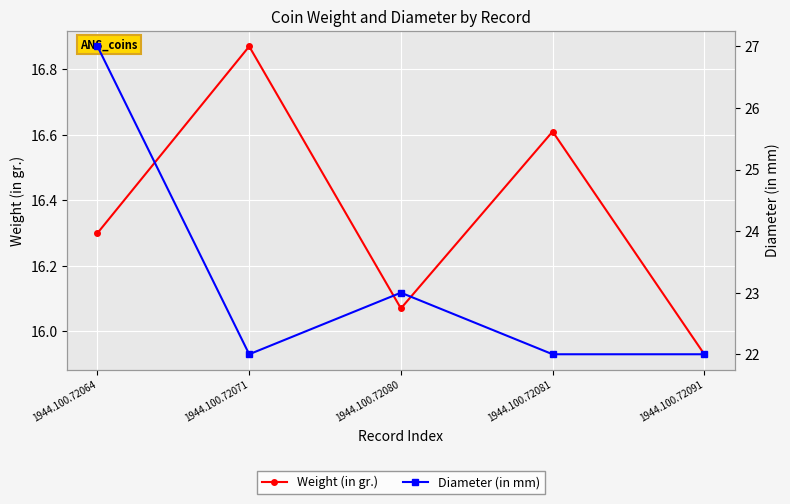

True or false: Diameter (in mm) and Weight (in gr.) intersect in this chart.

False